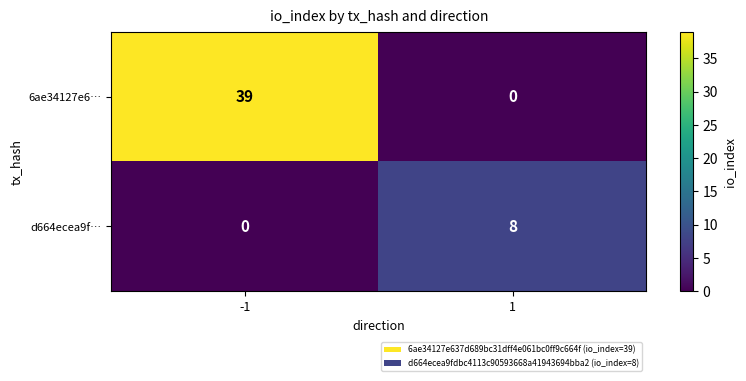

Reading left to right, extract all data points from this chart.

6ae34127e6…: -1=39	1=0
d664ecea9f…: -1=0	1=8